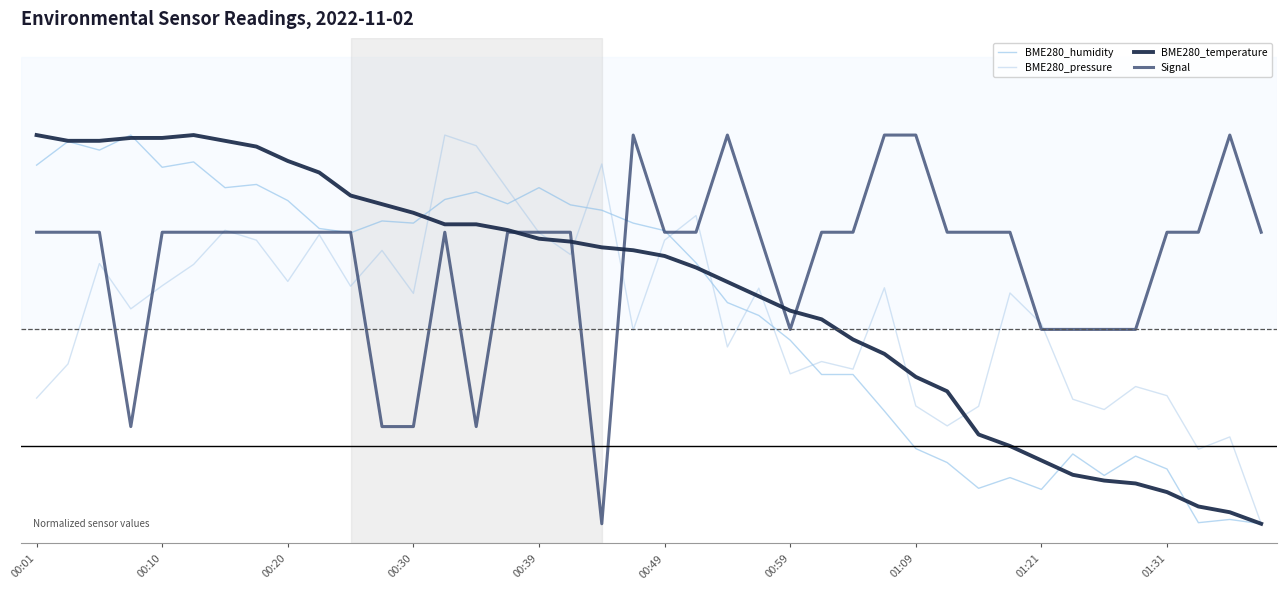

Does the chart have visible grid lines?

No